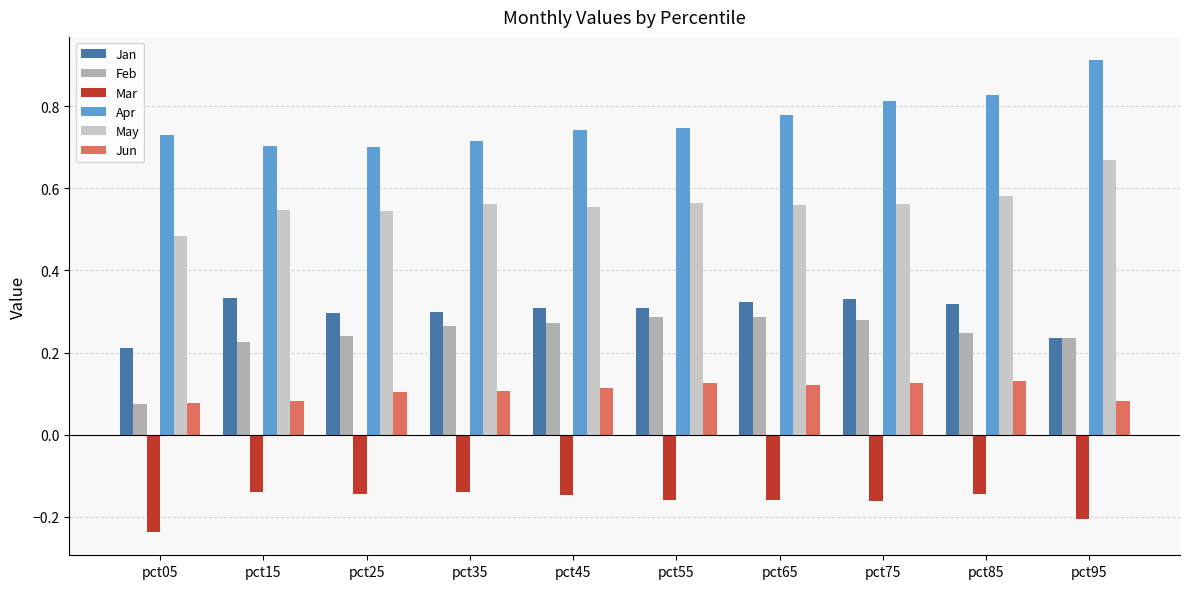

Rank the series at pct85 from highest to lowest value.

Apr, May, Jan, Feb, Jun, Mar